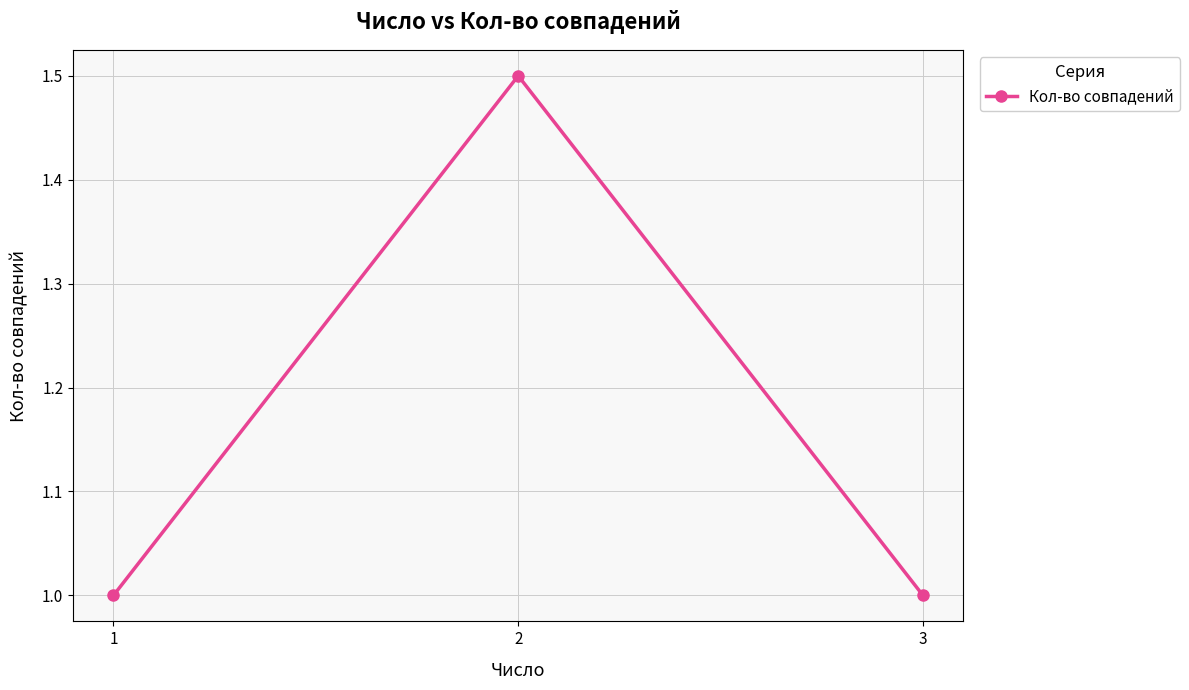

Reading left to right, transcribe all the data shown in this chart.

1=1.0	2=1.5	3=1.0